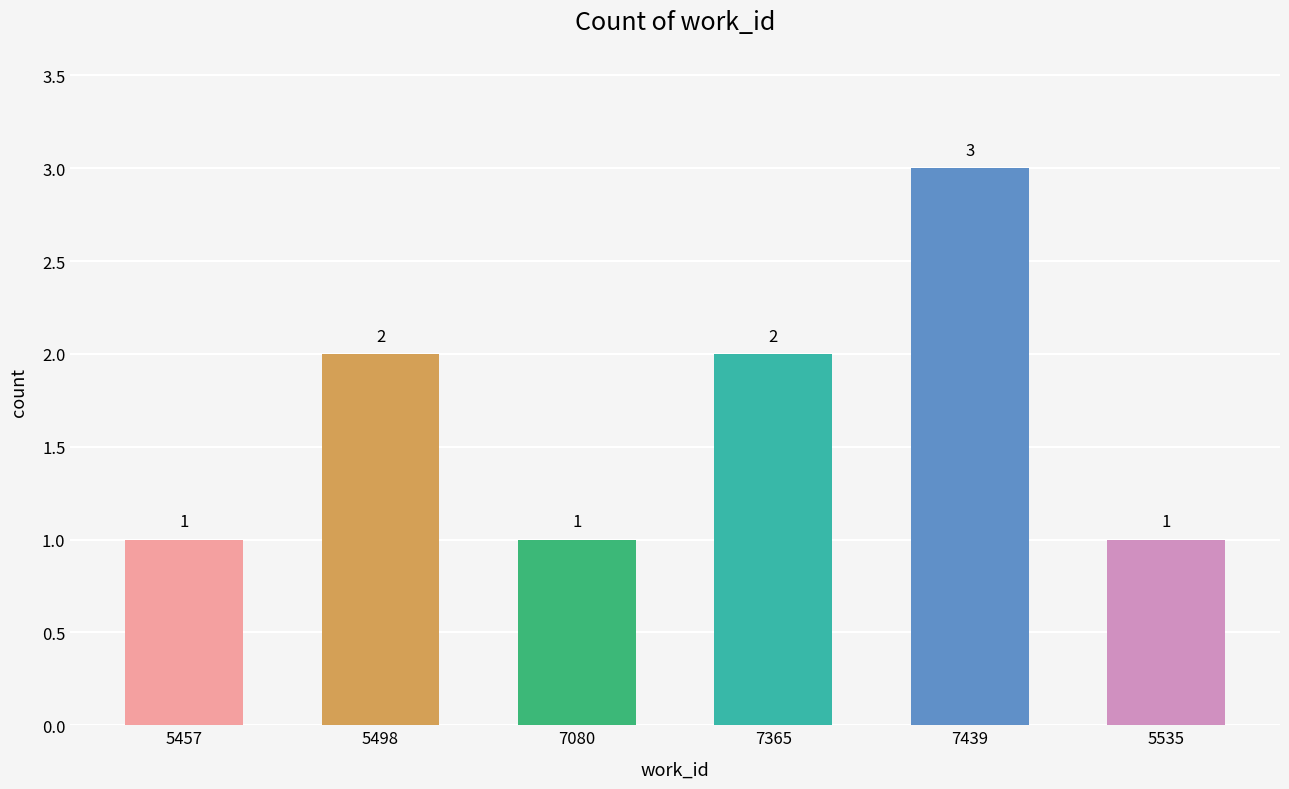

Reading right to left, extract all data points from this chart.

5535=1	7439=3	7365=2	7080=1	5498=2	5457=1